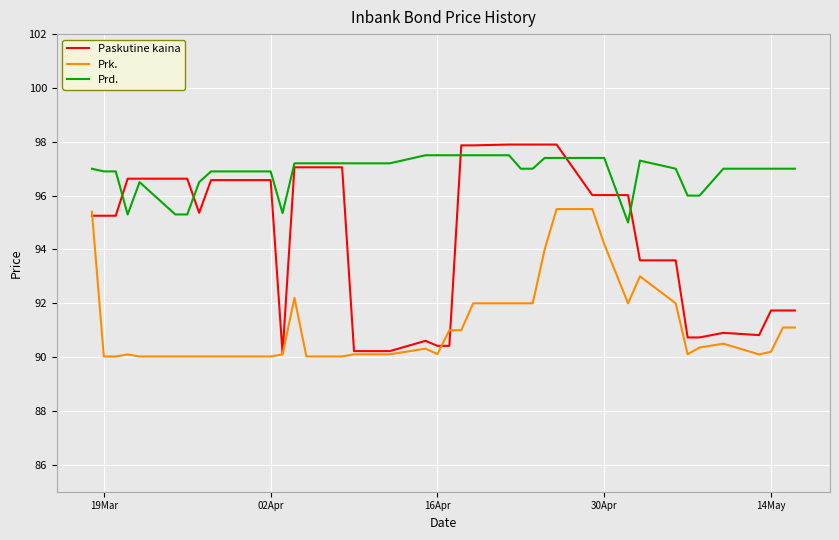

List the series in order of their overall mean, lowest first.

Prk., Paskutine kaina, Prd.